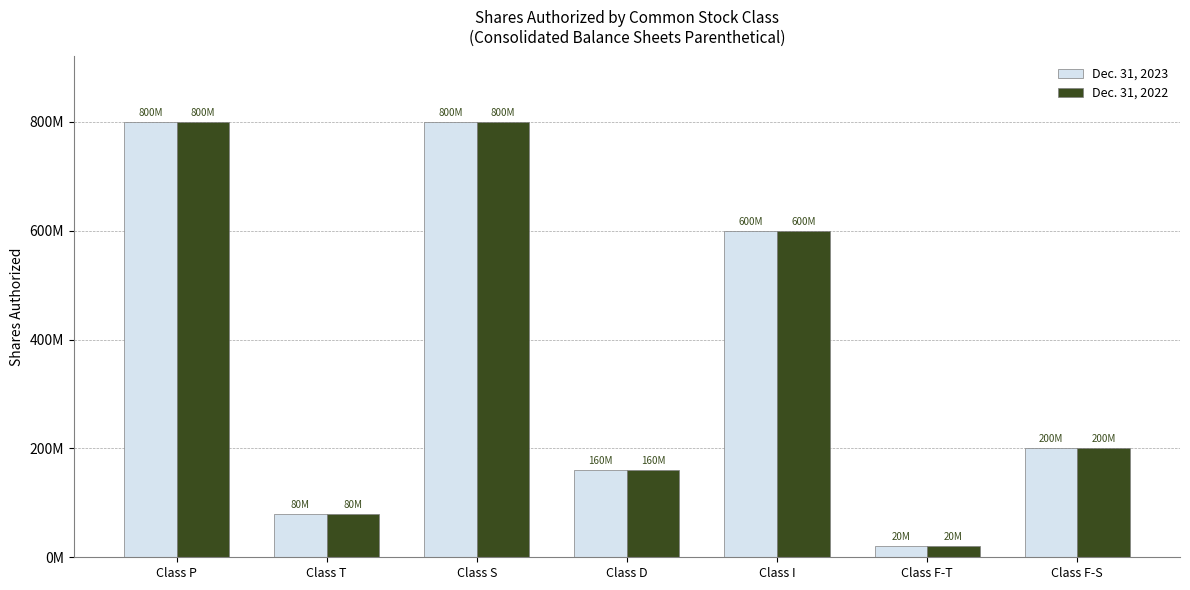

What is the difference between the maximum and minimum values in the Dec. 31, 2023 series?

780000000